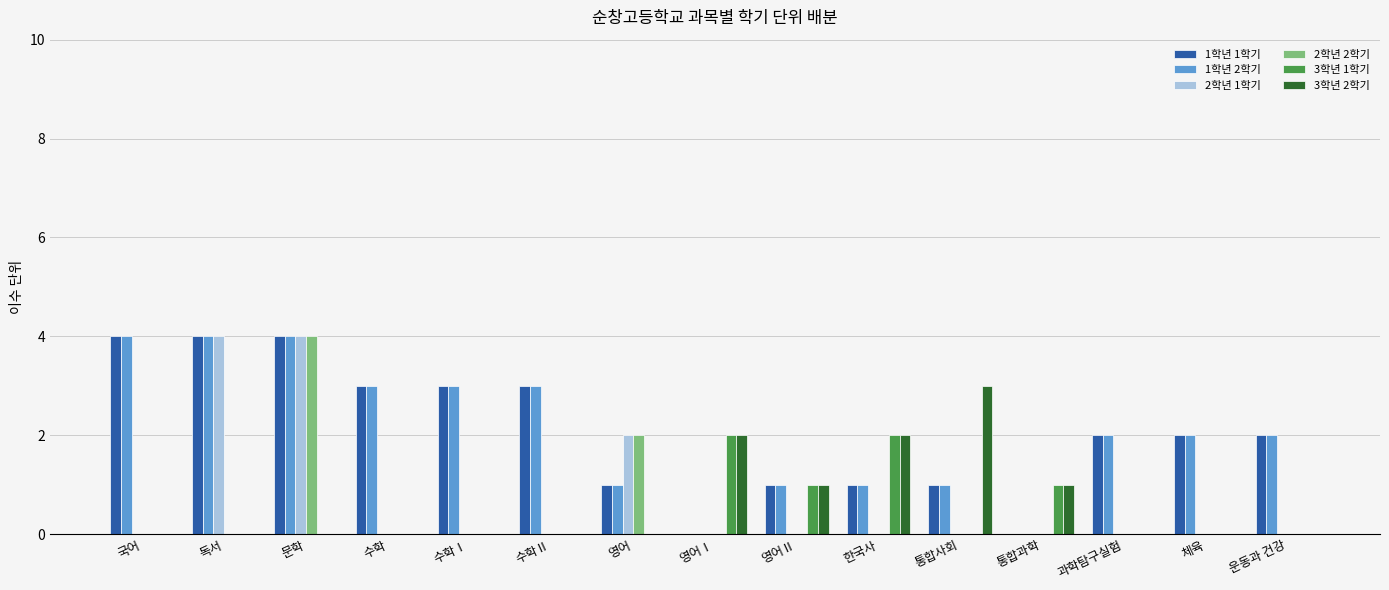

The value of 3학년 1학기 at 영어 is 0. True or false?

True